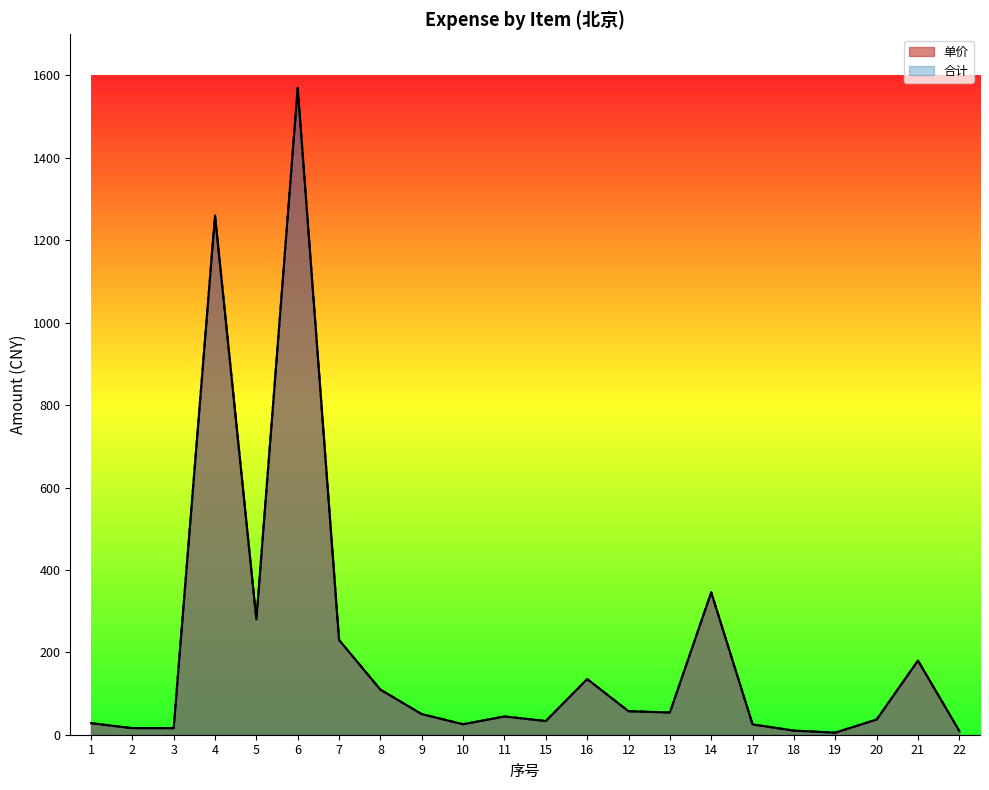

Which category has the lowest value in the 合计 series?

19